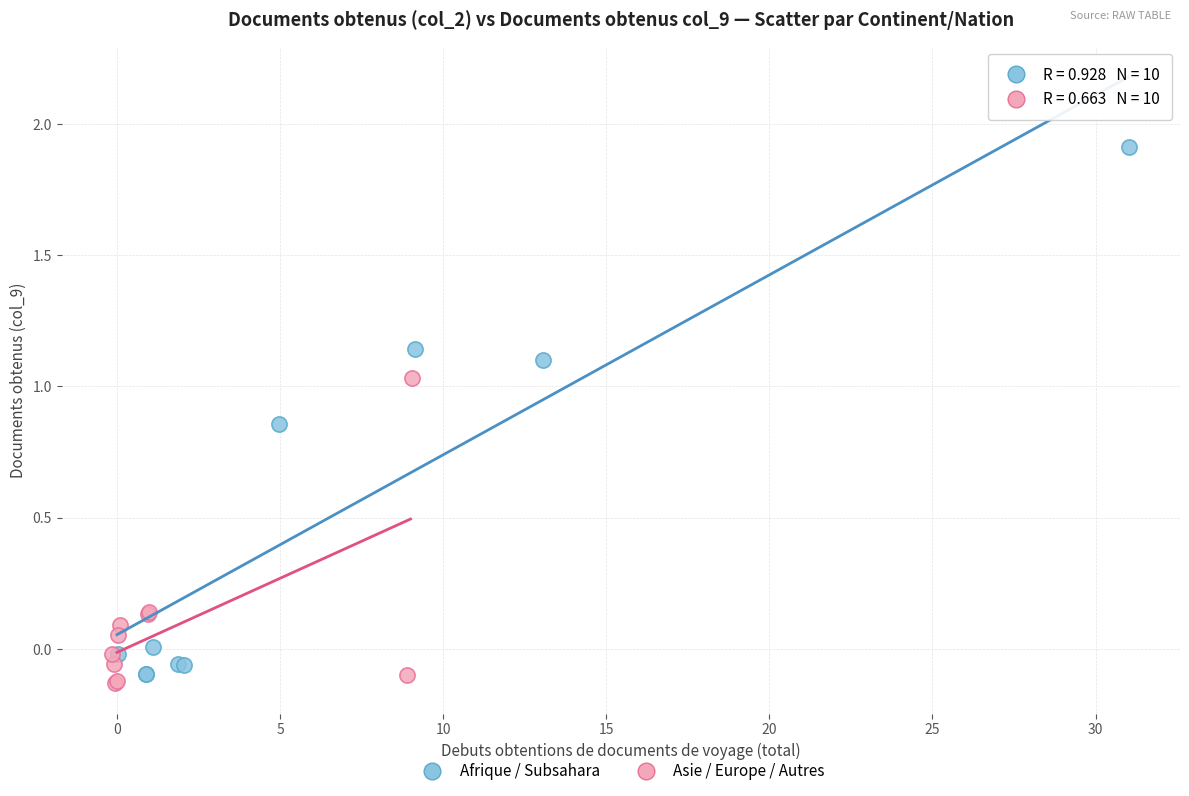

Which series contains the lowest Y value?

Asie / Europe / Autres